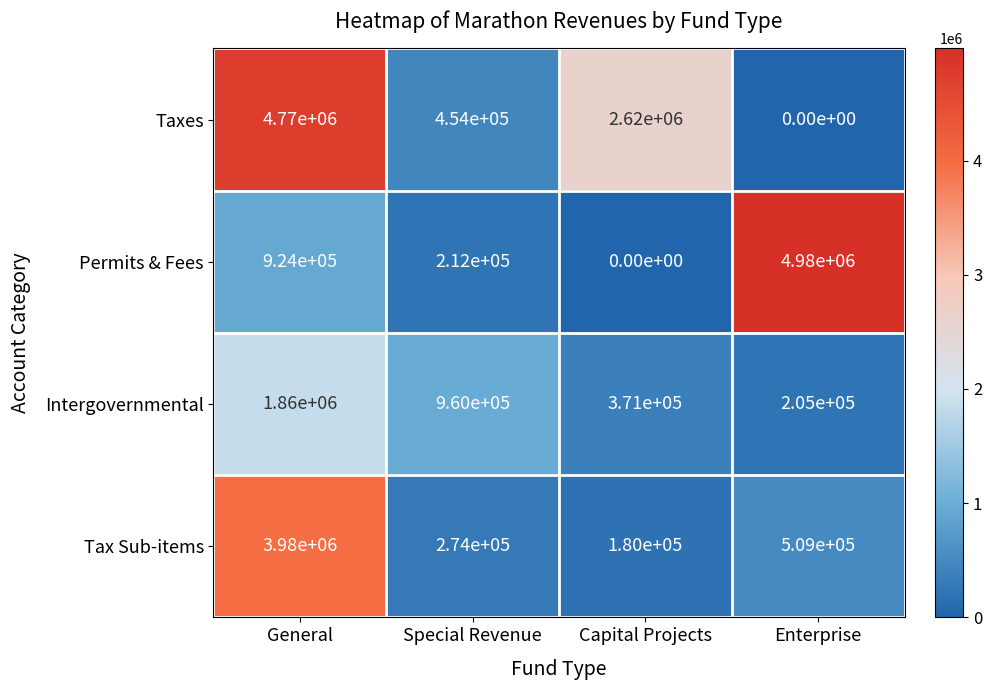

What is the difference between the maximum and minimum values in the Taxes series?

4770000